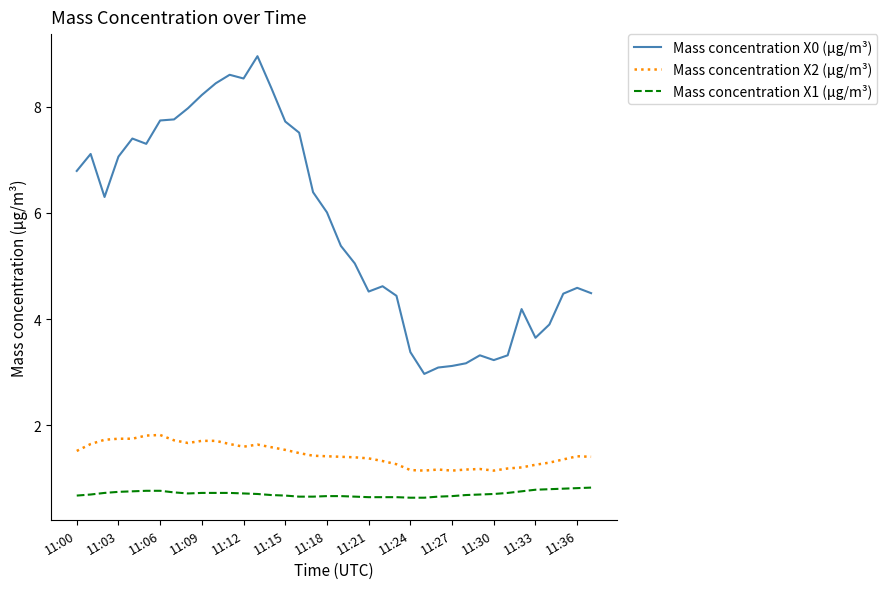

At how many categories does at least one series exceed 2?

38